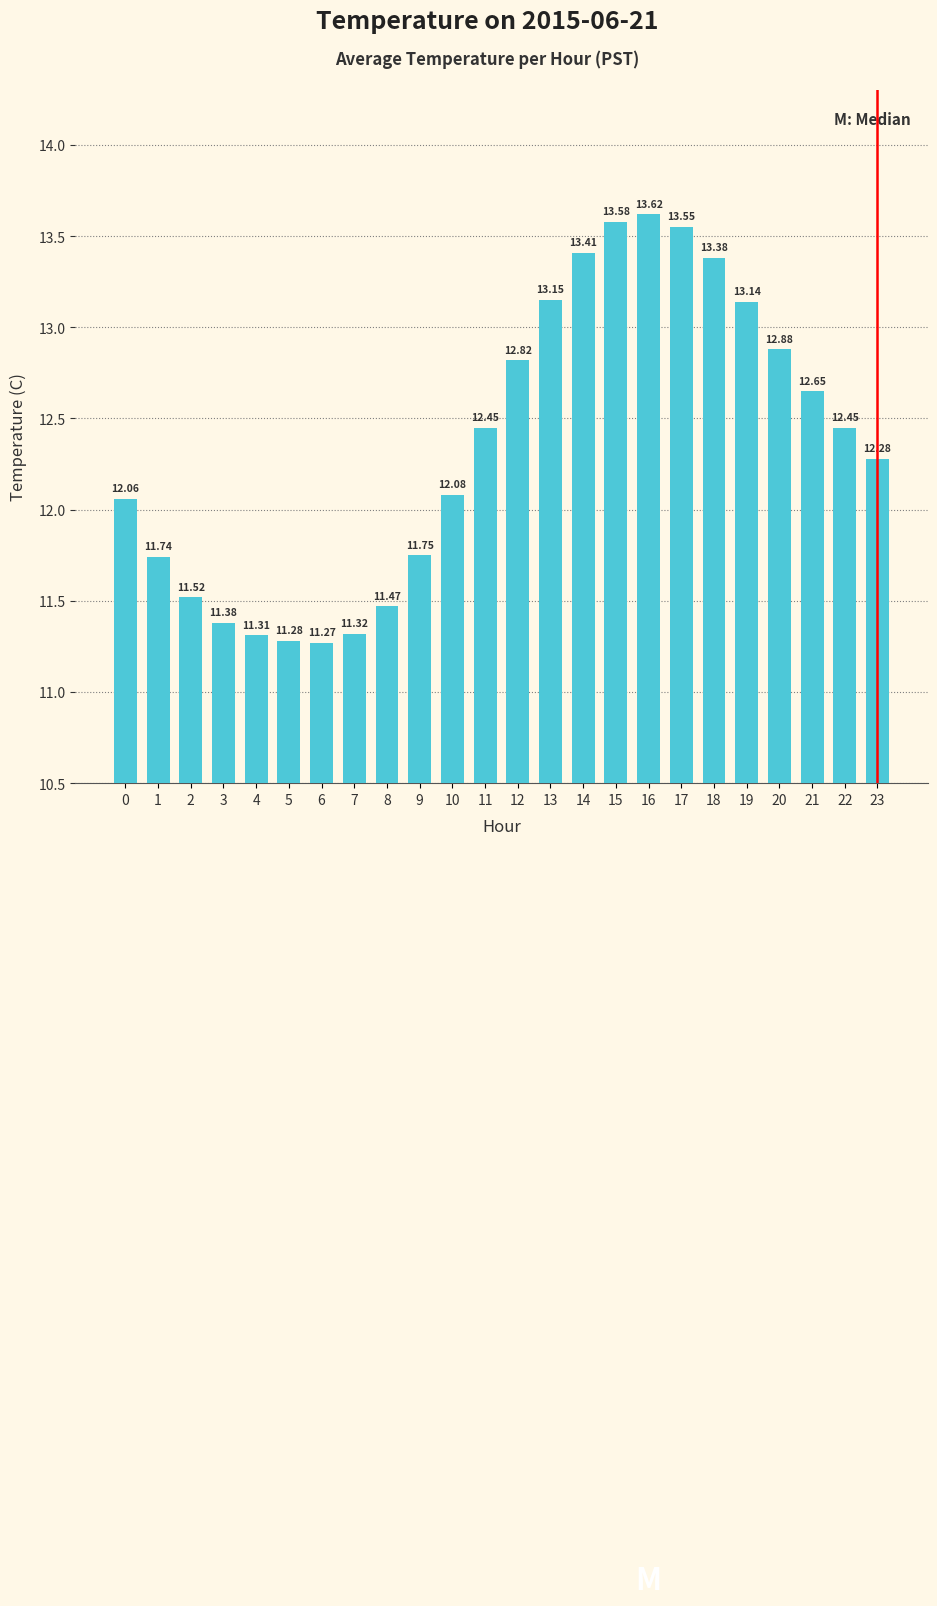

What is the value of the 10th bar from the left?

11.8